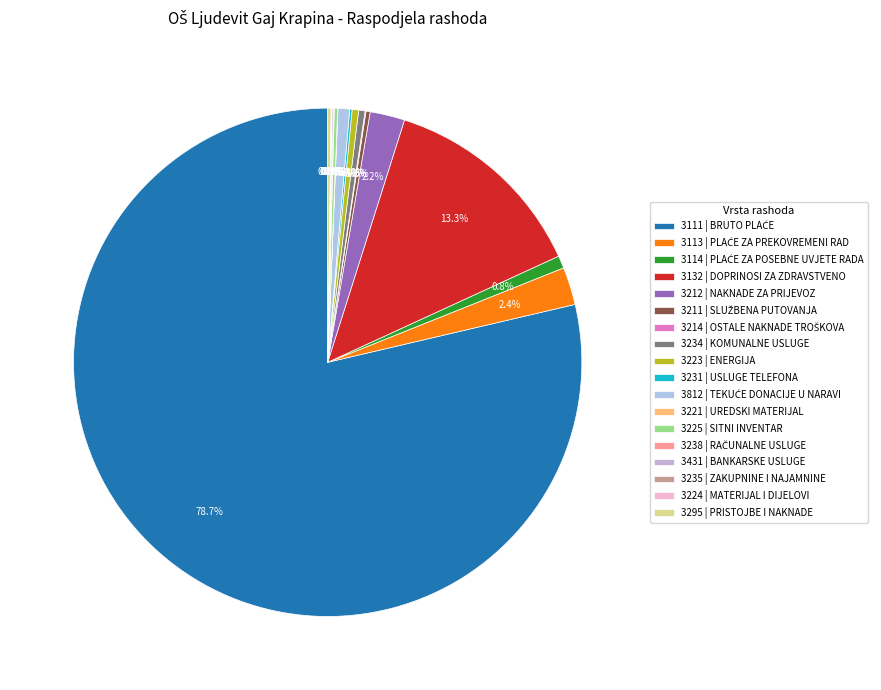

The 3111 | BRUTO PLAĆE slice represents 79% of the pie. True or false?

True